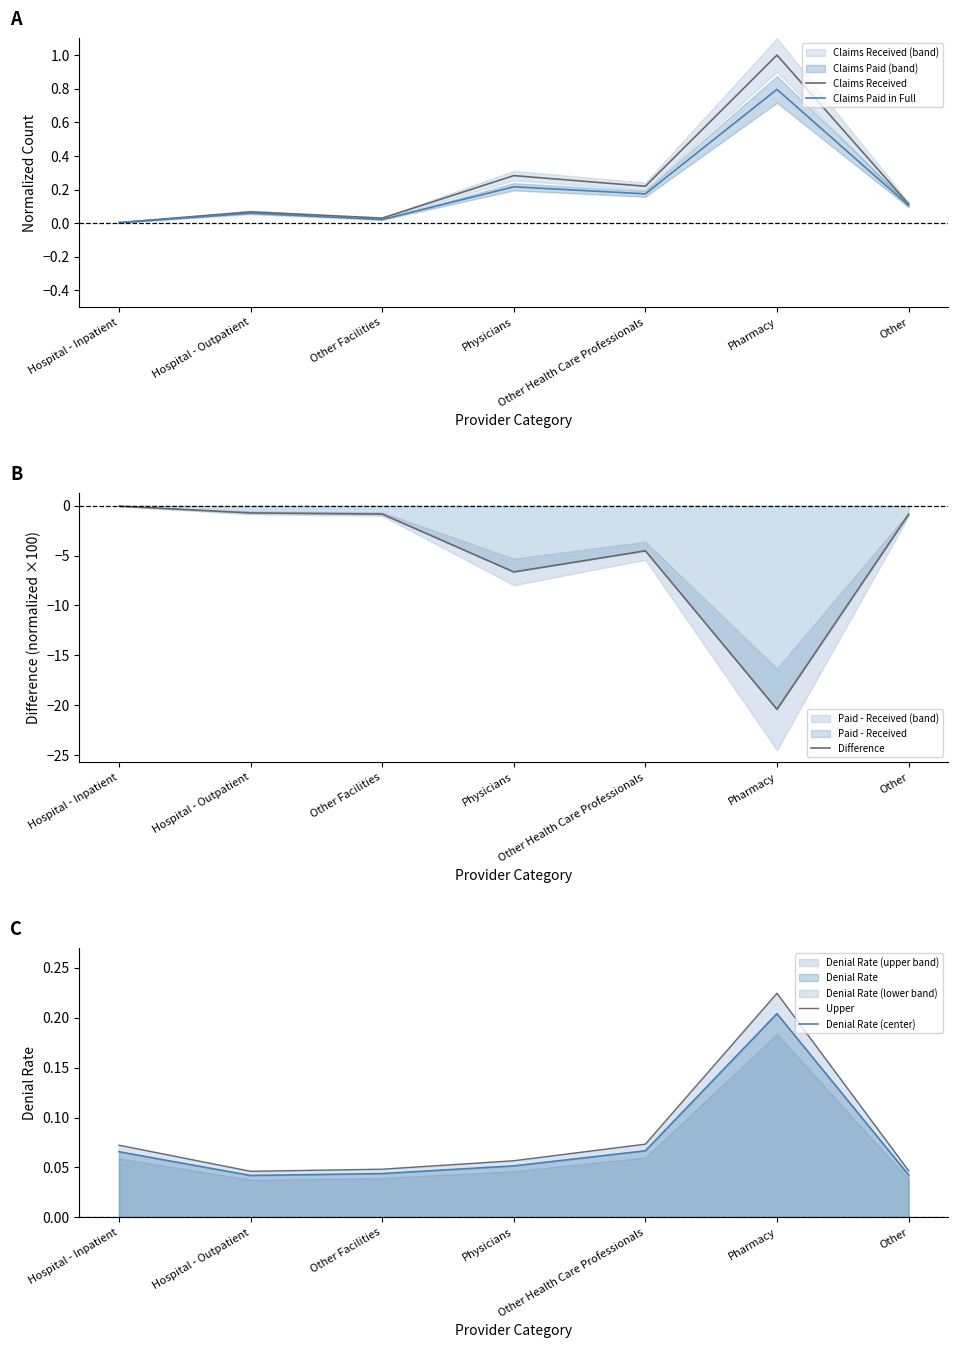

At which category does Upper reach its first local peak?

Pharmacy